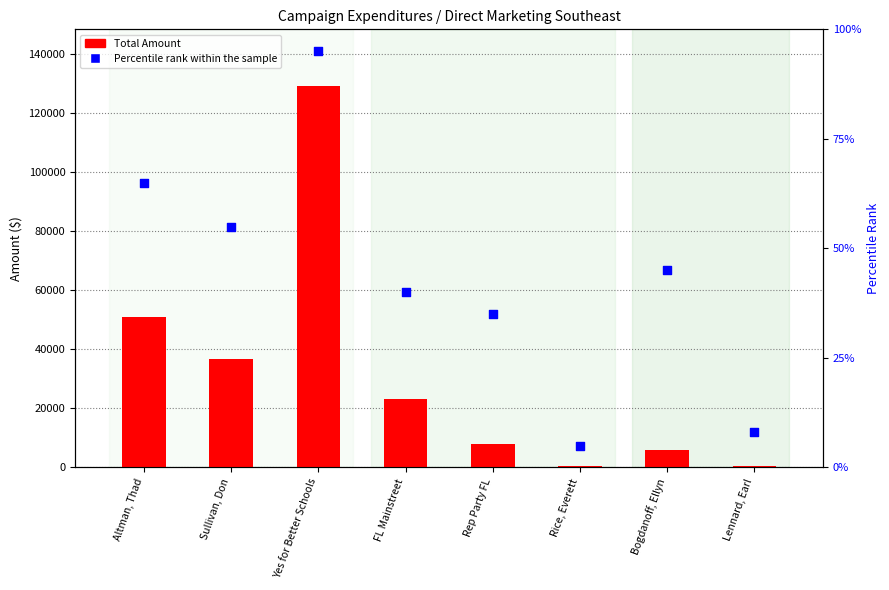

Is the value of Percentile rank within the sample at FL Mainstreet greater than the value of Total Amount at Altman, Thad?

No